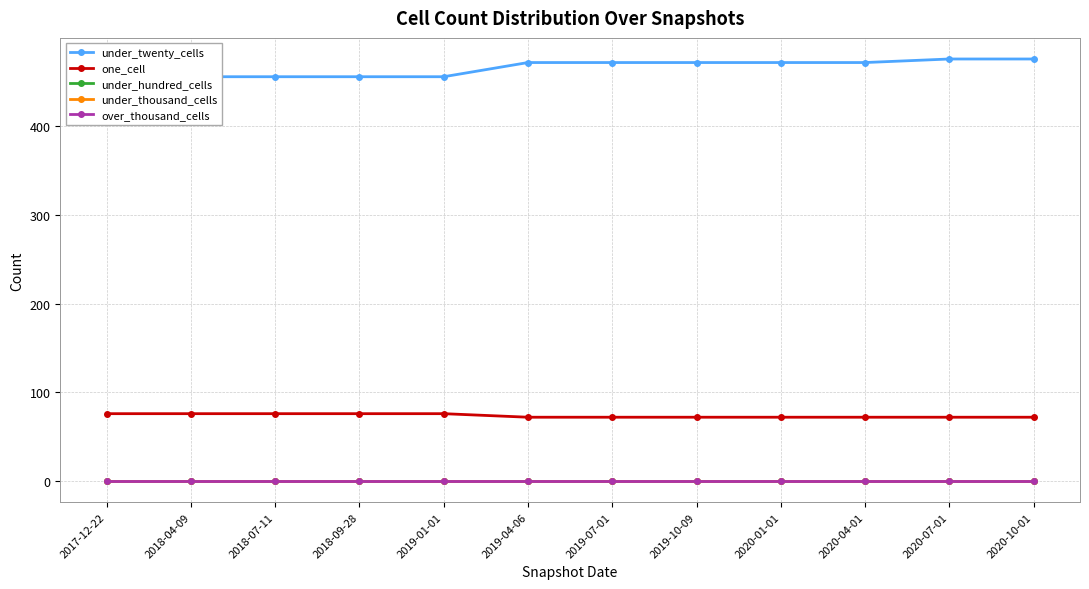

What is the label of the 7th point from the left?

2019-07-01